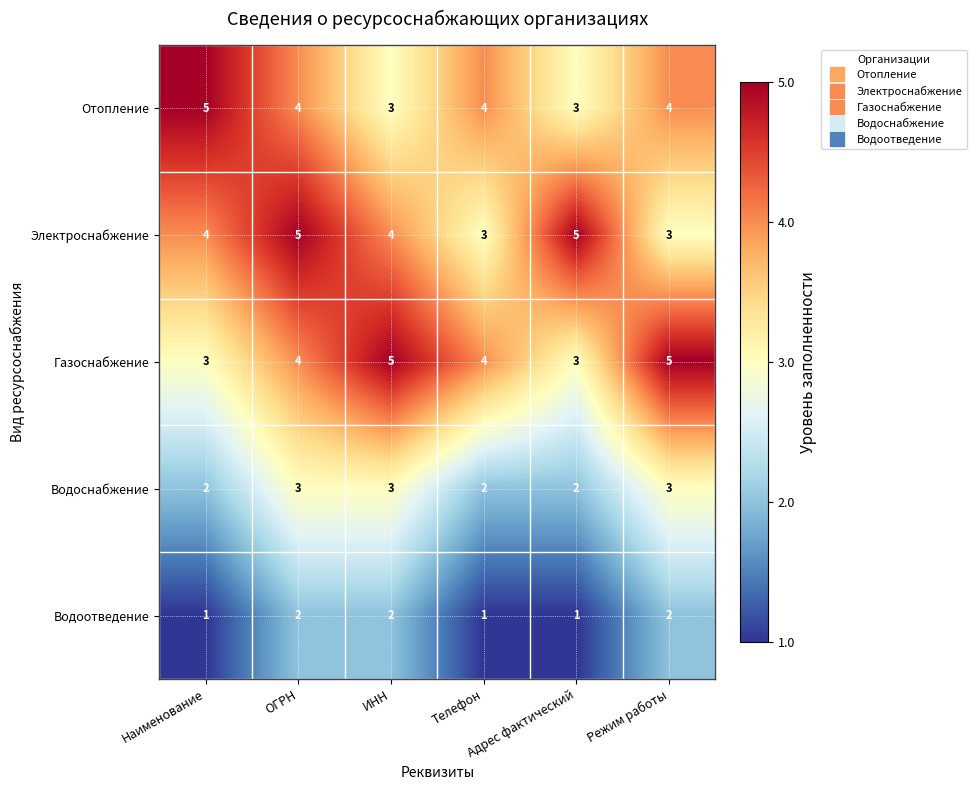

What is the total value across all series at ОГРН?

18